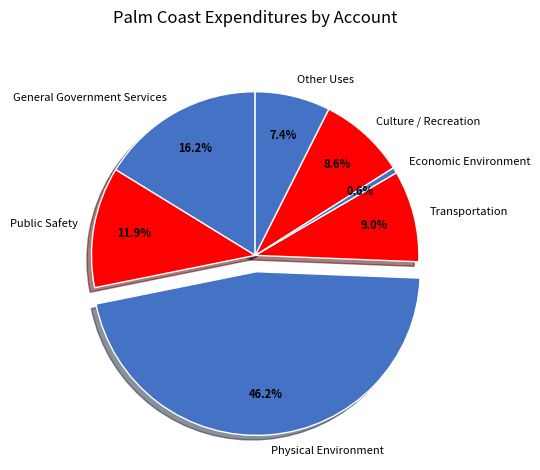

Which has a higher value, General Government Services or Public Safety?

General Government Services